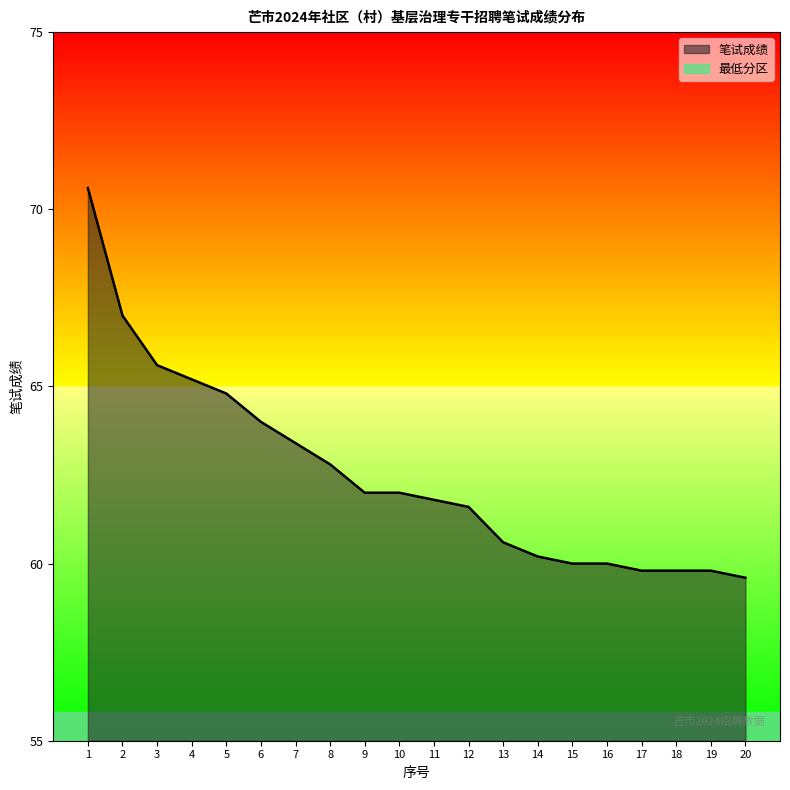

What is the sum of all values?

1250.6